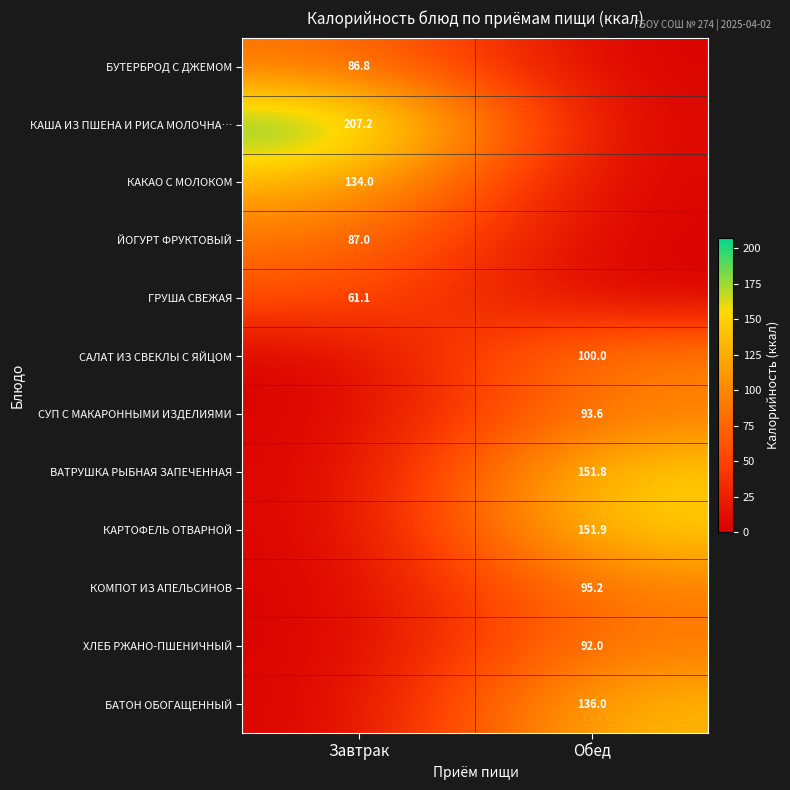

True or false: КАША ИЗ ПШЕНА И РИСА МОЛОЧНА… has a value of 207.2 at Завтрак.

True